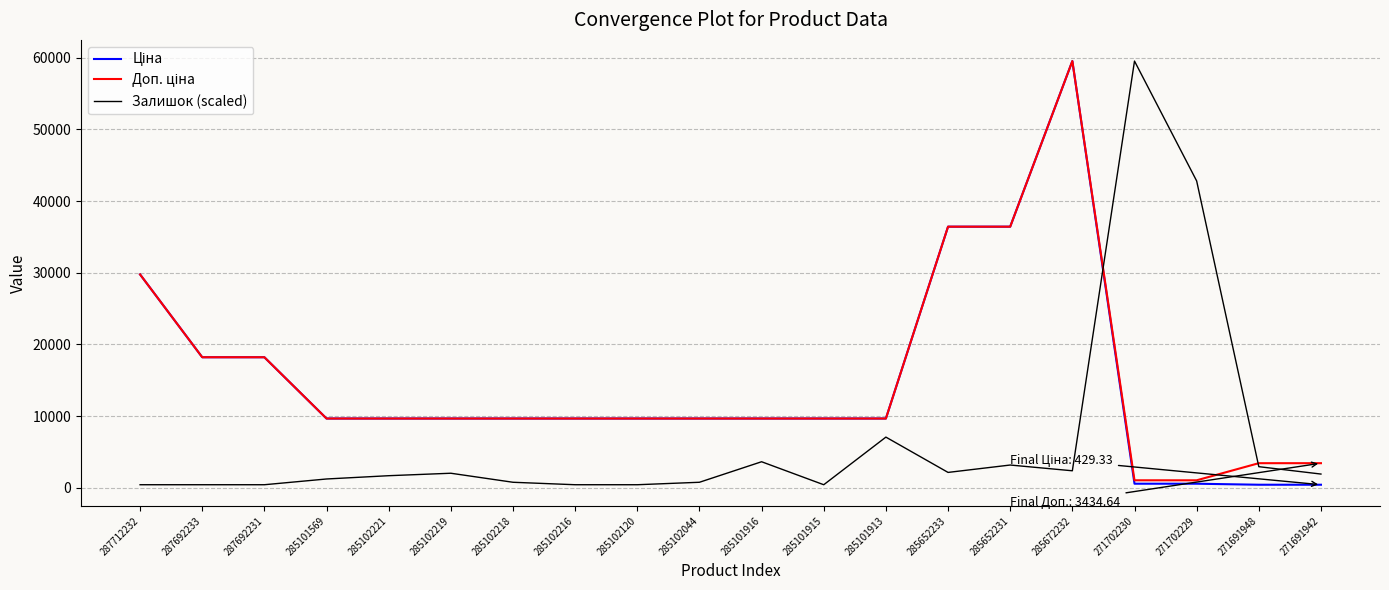

What is the maximum value shown in the chart?

59523.0